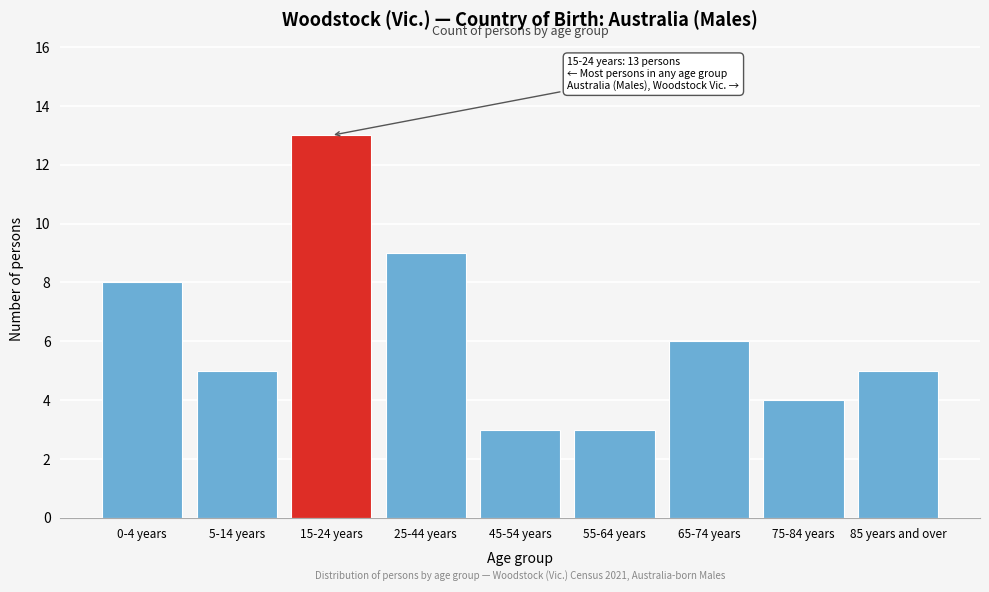

Reading right to left, list all the values displayed in this chart.

85 years and over=5	75-84 years=4	65-74 years=6	55-64 years=3	45-54 years=3	25-44 years=9	15-24 years=13	5-14 years=5	0-4 years=8